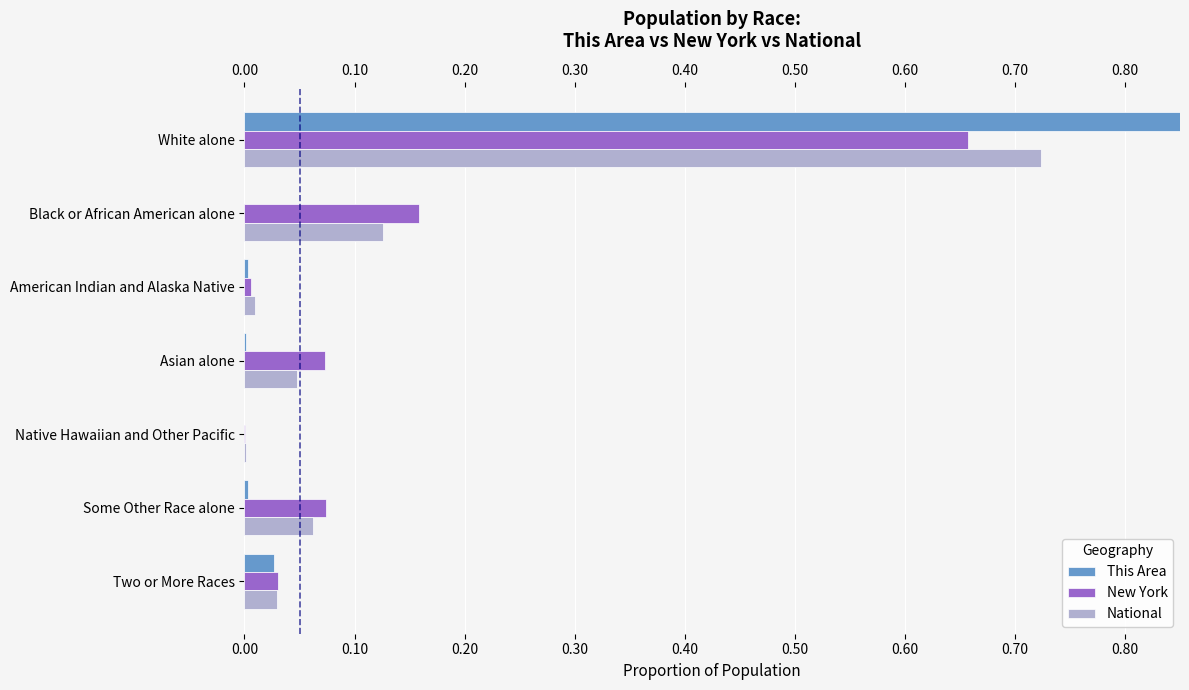

What is the difference between the maximum and minimum values in the This Area series?

1.0